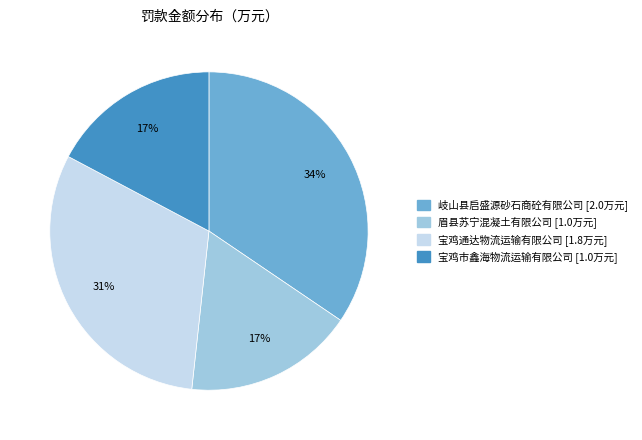

Count the number of slices in the pie.

4